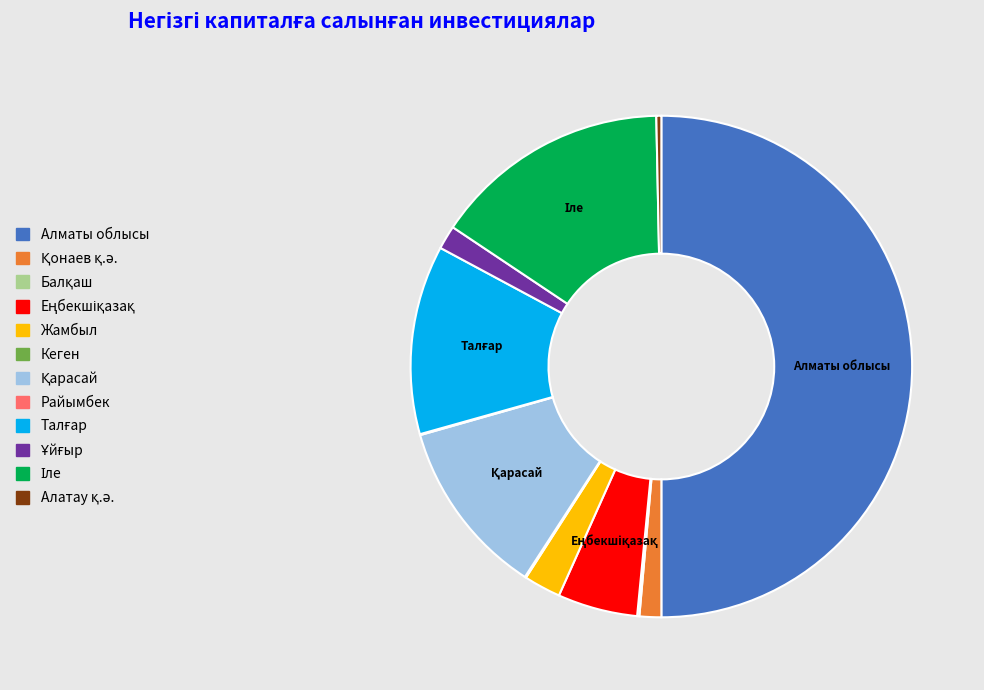

What is the largest slice in the pie chart?

Алматы облысы